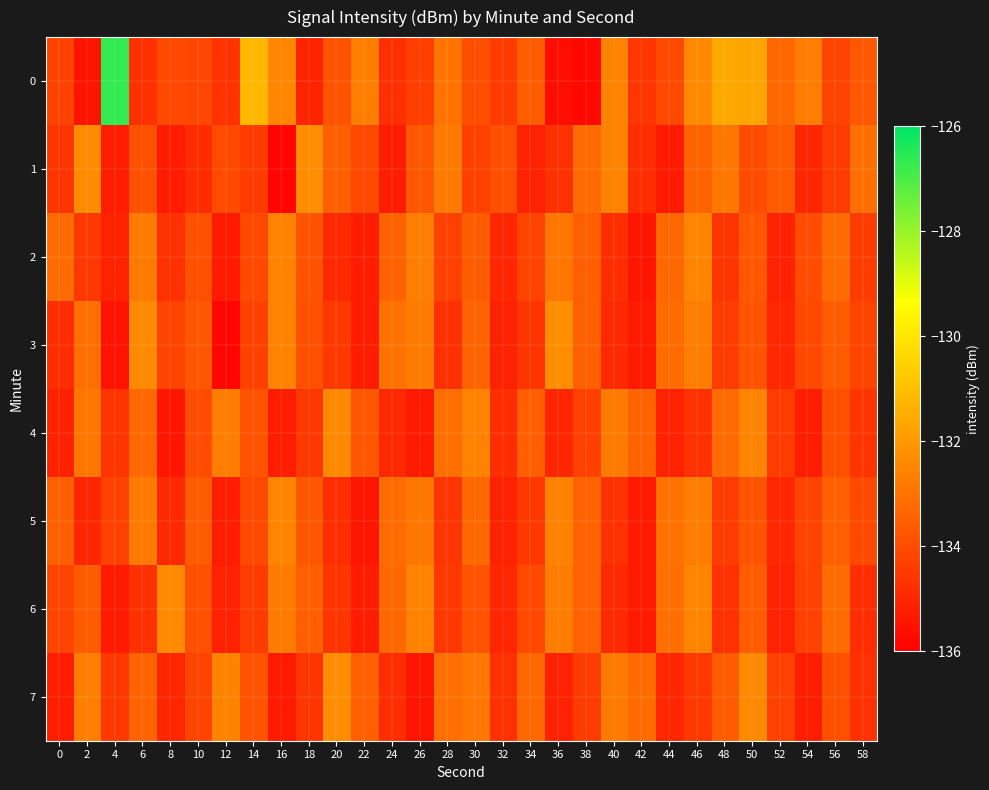

Reading left to right, what are all the values shown in this chart?

0: 0=-134.2	2=-135.5	4=-126.7	6=-134.7	8=-134.1	10=-134.2	12=-134.7	14=-131.2	16=-132.5	18=-135.0	20=-133.8	22=-132.7	24=-134.7	26=-134.4	28=-133.0	30=-133.9	32=-134.5	34=-133.6	36=-135.6	38=-135.8	40=-132.5	42=-134.6	44=-134.1	46=-132.4	48=-131.6	50=-131.7	52=-133.3	54=-132.7	56=-134.2	58=-133.7
1: 0=-134.6	2=-132.4	4=-135.2	6=-133.9	8=-135.2	10=-134.8	12=-134.1	14=-134.4	16=-135.9	18=-132.3	20=-133.5	22=-134.1	24=-135.2	26=-133.7	28=-132.8	30=-134.3	32=-133.9	34=-135.1	36=-134.7	38=-133.2	40=-132.6	42=-134.8	44=-135.3	46=-133.4	48=-132.9	50=-134.0	52=-133.6	54=-135.0	56=-134.4	58=-133.1
2: 0=-133.2	2=-134.5	4=-135.1	6=-132.8	8=-134.7	10=-133.9	12=-135.3	14=-134.1	16=-132.6	18=-133.8	20=-134.9	22=-135.2	24=-133.4	26=-132.7	28=-134.3	30=-133.6	32=-135.0	34=-134.2	36=-132.9	38=-133.5	40=-134.8	42=-135.4	44=-133.3	46=-132.5	48=-134.6	50=-133.7	52=-135.1	54=-134.0	56=-133.2	58=-134.4
3: 0=-134.8	2=-133.1	4=-135.5	6=-132.4	8=-134.2	10=-133.7	12=-135.8	14=-134.3	16=-132.6	18=-133.9	20=-134.5	22=-135.2	24=-133.0	26=-132.8	28=-134.7	30=-133.4	32=-135.1	34=-134.6	36=-132.3	38=-133.5	40=-134.9	42=-135.3	44=-133.2	46=-132.7	48=-134.4	50=-133.8	52=-135.0	54=-134.1	56=-133.6	58=-134.2
4: 0=-135.1	2=-132.9	4=-134.6	6=-133.3	8=-135.4	10=-134.0	12=-132.7	14=-133.8	16=-135.2	18=-134.5	20=-132.4	22=-133.7	24=-134.9	26=-135.3	28=-133.1	30=-132.6	32=-134.8	34=-133.5	36=-135.0	38=-134.3	40=-132.8	42=-133.4	44=-135.1	46=-134.7	48=-133.2	50=-132.5	52=-134.4	54=-135.2	56=-133.9	58=-134.6
5: 0=-133.5	2=-135.0	4=-134.3	6=-132.8	8=-134.9	10=-133.6	12=-135.2	14=-134.1	16=-132.5	18=-133.7	20=-134.8	22=-135.4	24=-133.2	26=-132.9	28=-134.6	30=-133.3	32=-135.1	34=-134.5	36=-132.6	38=-133.4	40=-134.7	42=-135.3	44=-133.0	46=-132.7	48=-134.4	50=-133.8	52=-135.0	54=-134.2	56=-133.5	58=-134.1
6: 0=-134.2	2=-133.6	4=-135.3	6=-134.7	8=-132.4	10=-133.9	12=-135.1	14=-134.4	16=-132.8	18=-133.5	20=-134.6	22=-135.2	24=-133.3	26=-132.6	28=-134.5	30=-133.8	32=-135.0	34=-134.1	36=-132.7	38=-133.4	40=-134.9	42=-135.3	44=-133.1	46=-132.5	48=-134.7	50=-133.6	52=-135.1	54=-134.3	56=-133.2	58=-134.8
7: 0=-135.2	2=-132.7	4=-134.5	6=-133.4	8=-135.0	10=-134.2	12=-132.6	14=-133.8	16=-135.3	18=-134.6	20=-132.3	22=-133.5	24=-134.8	26=-135.4	28=-133.1	30=-132.9	32=-134.7	34=-133.3	36=-135.1	38=-134.4	40=-132.8	42=-133.2	44=-135.0	46=-134.5	48=-133.6	50=-132.4	52=-134.3	54=-135.2	56=-133.9	58=-134.7